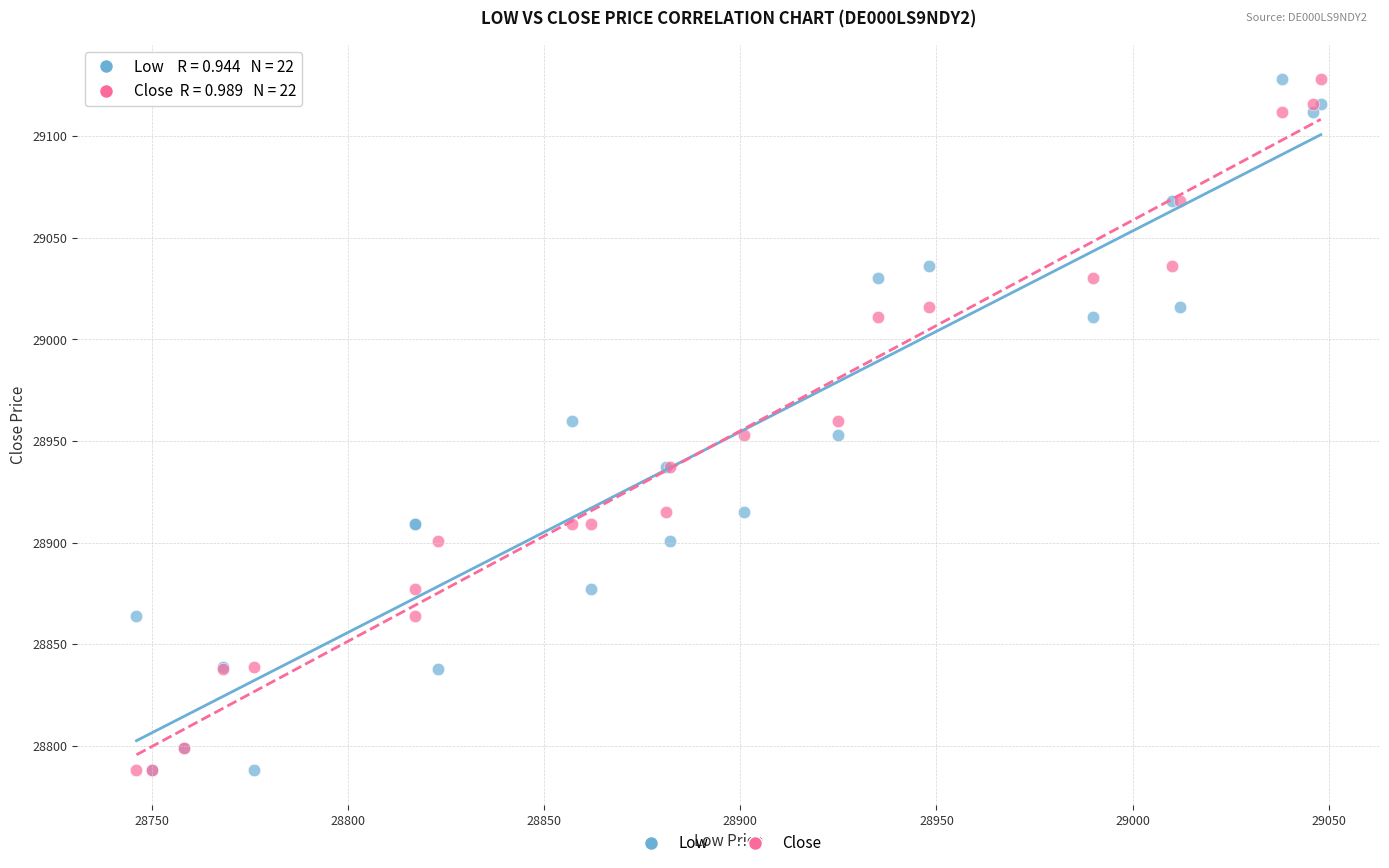

What are all the series names shown in the legend?

Low, Close